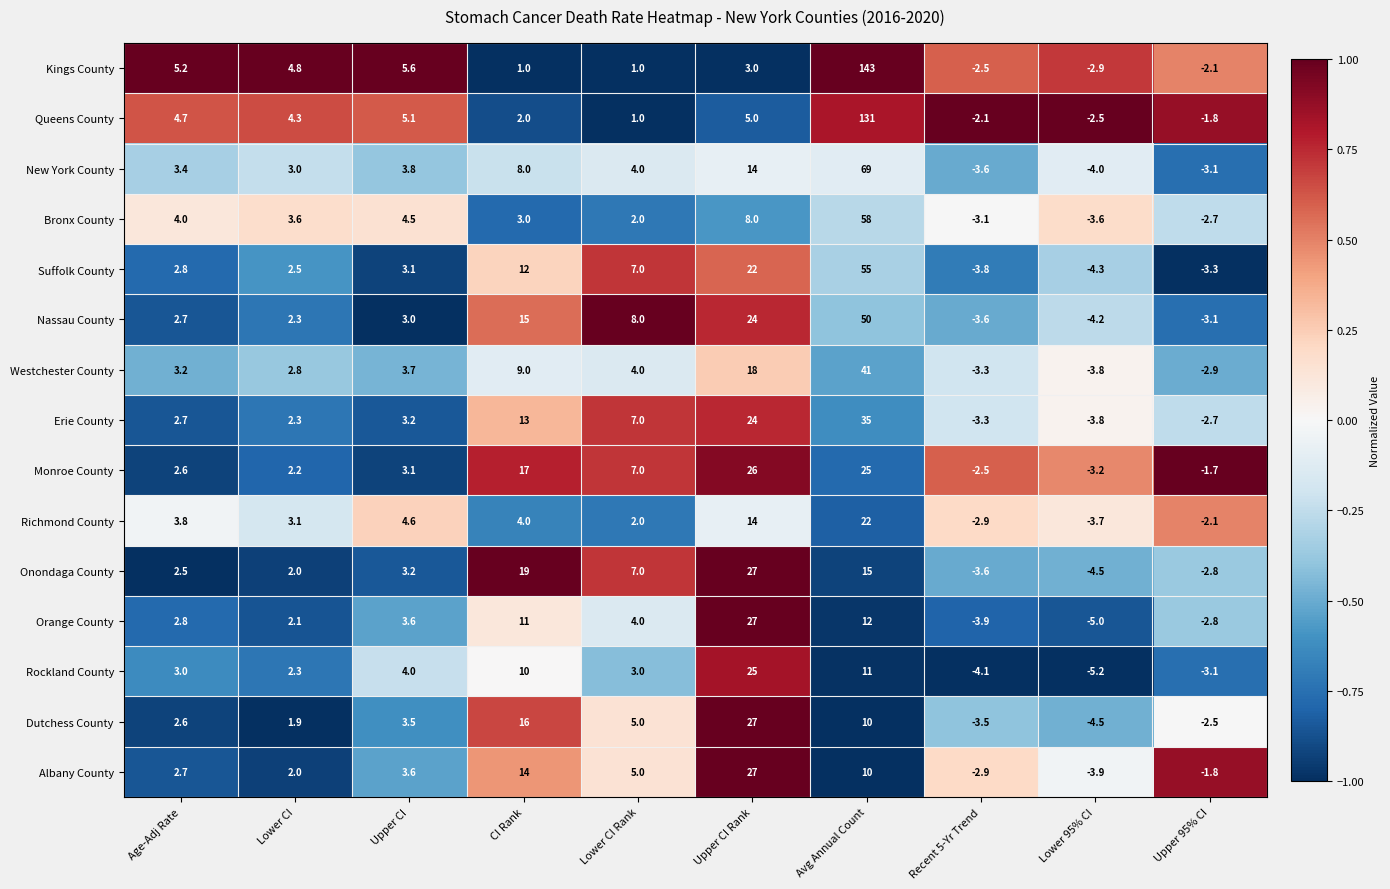

How many categories are shown in the chart?

10